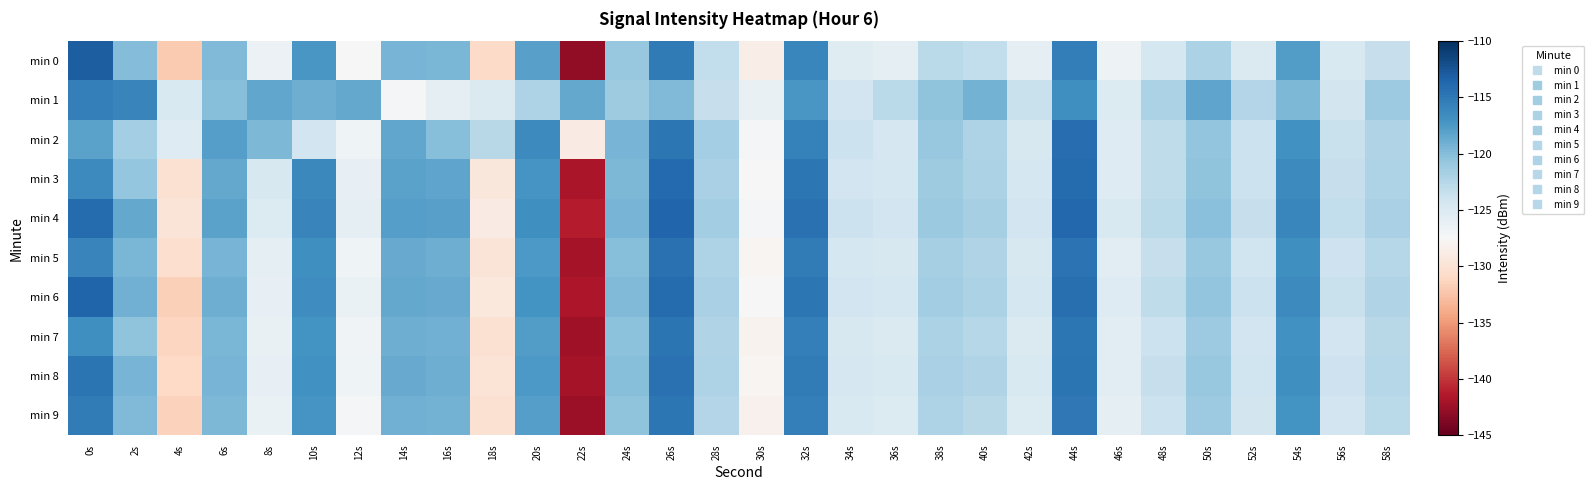

Reading left to right, what are all the values shown in this chart?

min 0: 0s=-113.0	2s=-120.0	4s=-132.0	6s=-119.8	8s=-126.4	10s=-117.4	12s=-127.4	14s=-119.4	16s=-119.5	18s=-130.8	20s=-118.0	22s=-143.0	24s=-120.8	26s=-115.2	28s=-123.2	30s=-128.6	32s=-116.0	34s=-125.4	36s=-125.8	38s=-122.7	40s=-123.2	42s=-125.7	44s=-115.4	46s=-126.6	48s=-124.4	50s=-121.9	52s=-125.0	54s=-117.7	56s=-124.8	58s=-123.5
min 1: 0s=-115.5	2s=-116.0	4s=-124.8	6s=-120.1	8s=-118.4	10s=-119.0	12s=-118.6	14s=-127.2	16s=-126.0	18s=-125.0	20s=-122.1	22s=-118.5	24s=-121.3	26s=-119.8	28s=-123.4	30s=-126.2	32s=-117.3	34s=-124.1	36s=-122.8	38s=-120.5	40s=-119.2	42s=-123.6	44s=-116.7	46s=-125.1	48s=-121.9	50s=-118.3	52s=-122.4	54s=-119.7	56s=-124.3	58s=-121.1
min 2: 0s=-118.2	2s=-121.5	4s=-125.3	6s=-117.8	8s=-119.6	10s=-124.2	12s=-126.8	14s=-118.4	16s=-120.1	18s=-122.7	20s=-116.3	22s=-128.9	24s=-119.4	26s=-114.8	28s=-121.6	30s=-127.3	32s=-115.7	34s=-123.8	36s=-124.5	38s=-120.9	40s=-122.1	42s=-124.7	44s=-114.2	46s=-125.3	48s=-123.1	50s=-120.6	52s=-123.7	54s=-116.9	56s=-123.6	58s=-122.2
min 3: 0s=-116.4	2s=-120.8	4s=-130.1	6s=-118.6	8s=-124.7	10s=-116.2	12s=-126.1	14s=-118.1	16s=-118.3	18s=-129.5	20s=-117.2	22s=-141.8	24s=-119.6	26s=-113.9	28s=-121.8	30s=-127.4	32s=-114.8	34s=-124.1	36s=-124.4	38s=-121.3	40s=-121.9	42s=-124.4	44s=-114.1	46s=-125.2	48s=-123.1	50s=-120.5	52s=-123.7	54s=-116.4	56s=-123.5	58s=-122.1
min 4: 0s=-114.1	2s=-118.6	4s=-129.8	6s=-118.2	8s=-125.1	10s=-115.9	12s=-125.8	14s=-117.9	16s=-118.0	18s=-128.9	20s=-116.8	22s=-141.2	24s=-119.3	26s=-113.6	28s=-121.4	30s=-127.1	32s=-114.5	34s=-123.8	36s=-124.1	38s=-121.0	40s=-121.7	42s=-124.1	44s=-113.8	46s=-124.9	48s=-122.8	50s=-120.2	52s=-123.4	54s=-116.1	56s=-123.2	58s=-121.8
min 5: 0s=-115.9	2s=-119.5	4s=-130.5	6s=-119.3	8s=-125.8	10s=-116.8	12s=-126.7	14s=-118.7	16s=-118.9	18s=-129.7	20s=-117.4	22s=-142.0	24s=-120.1	26s=-114.4	28s=-122.1	30s=-127.8	32s=-115.2	34s=-124.4	36s=-124.7	38s=-121.7	40s=-122.3	42s=-124.7	44s=-114.6	46s=-125.5	48s=-123.4	50s=-120.9	52s=-124.0	54s=-116.7	56s=-123.9	58s=-122.5
min 6: 0s=-113.5	2s=-119.1	4s=-131.7	6s=-119.0	8s=-126.1	10s=-116.6	12s=-126.4	14s=-118.5	16s=-118.7	18s=-129.4	20s=-117.1	22s=-141.7	24s=-119.8	26s=-114.1	28s=-121.8	30s=-127.5	32s=-114.9	34s=-124.1	36s=-124.4	38s=-121.4	40s=-122.0	42s=-124.4	44s=-114.3	46s=-125.2	48s=-123.1	50s=-120.6	52s=-123.7	54s=-116.4	56s=-123.6	58s=-122.2
min 7: 0s=-116.8	2s=-120.5	4s=-131.2	6s=-119.5	8s=-126.2	10s=-117.1	12s=-126.9	14s=-118.9	16s=-119.1	18s=-130.1	20s=-117.7	22s=-142.3	24s=-120.3	26s=-114.7	28s=-122.3	30s=-128.1	32s=-115.5	34s=-124.7	36s=-125.0	38s=-122.0	40s=-122.5	42s=-125.0	44s=-114.9	46s=-125.7	48s=-123.7	50s=-121.1	52s=-124.2	54s=-116.9	56s=-124.1	58s=-122.7
min 8: 0s=-114.7	2s=-119.3	4s=-131.0	6s=-119.3	8s=-126.0	10s=-116.9	12s=-126.7	14s=-118.7	16s=-118.9	18s=-129.9	20s=-117.5	22s=-142.1	24s=-120.1	26s=-114.5	28s=-122.1	30s=-127.9	32s=-115.3	34s=-124.5	36s=-124.8	38s=-121.8	40s=-122.3	42s=-124.8	44s=-114.7	46s=-125.5	48s=-123.5	50s=-120.9	52s=-124.0	54s=-116.7	56s=-123.9	58s=-122.5
min 9: 0s=-115.3	2s=-119.8	4s=-131.5	6s=-119.6	8s=-126.3	10s=-117.2	12s=-127.1	14s=-119.1	16s=-119.2	18s=-130.2	20s=-117.8	22s=-142.5	24s=-120.5	26s=-114.8	28s=-122.4	30s=-128.2	32s=-115.6	34s=-124.8	36s=-125.1	38s=-122.1	40s=-122.6	42s=-125.1	44s=-115.0	46s=-125.8	48s=-123.8	50s=-121.2	52s=-124.3	54s=-117.0	56s=-124.2	58s=-122.8